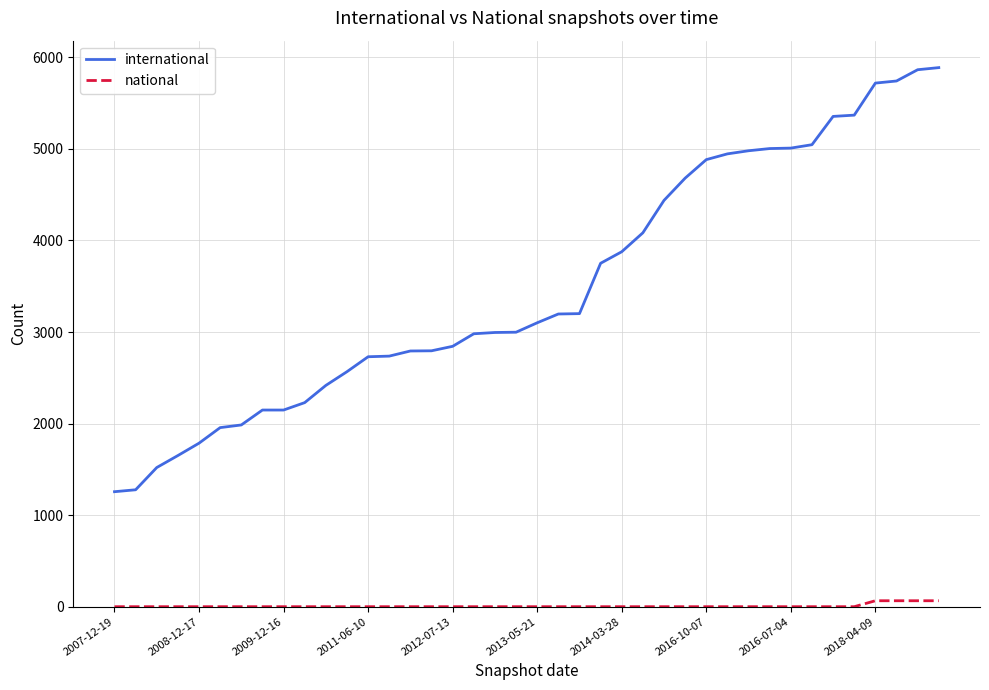

What is the difference between the maximum and minimum values in the international series?

4632